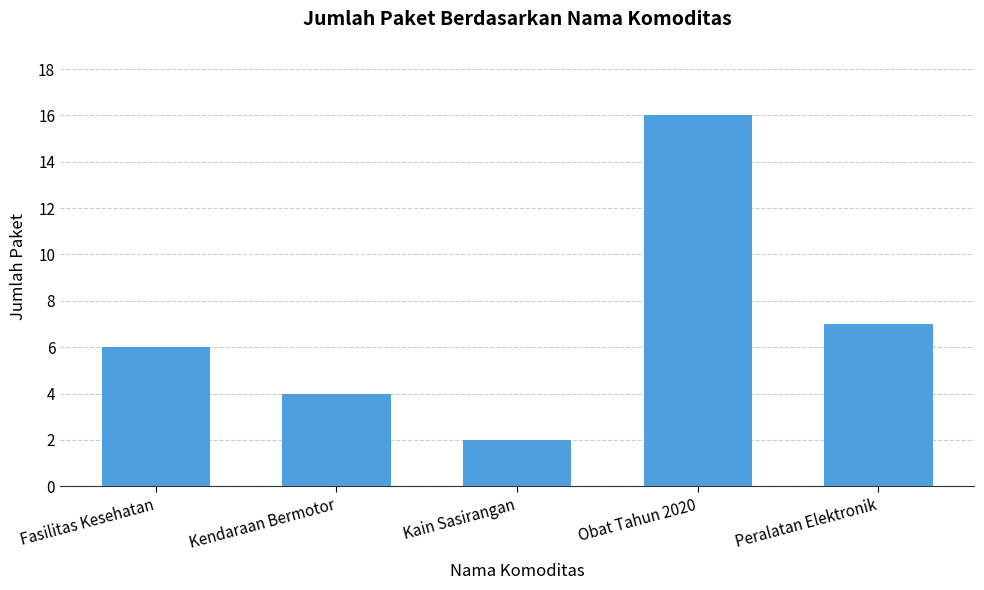

Count the number of categories in the chart.

5